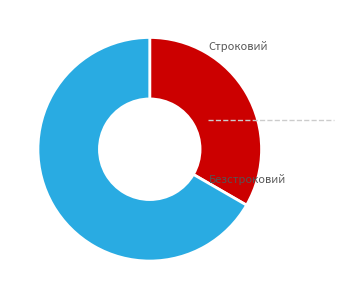

How many segments does this pie chart have?

2